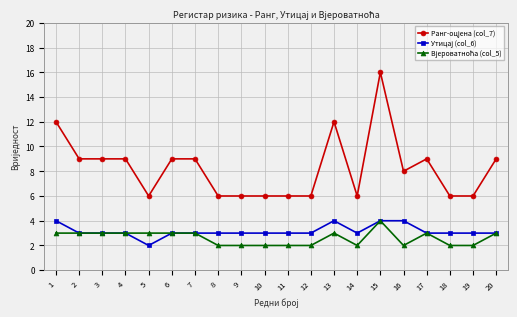

What is the spread (max minus min) of values at 10?

4